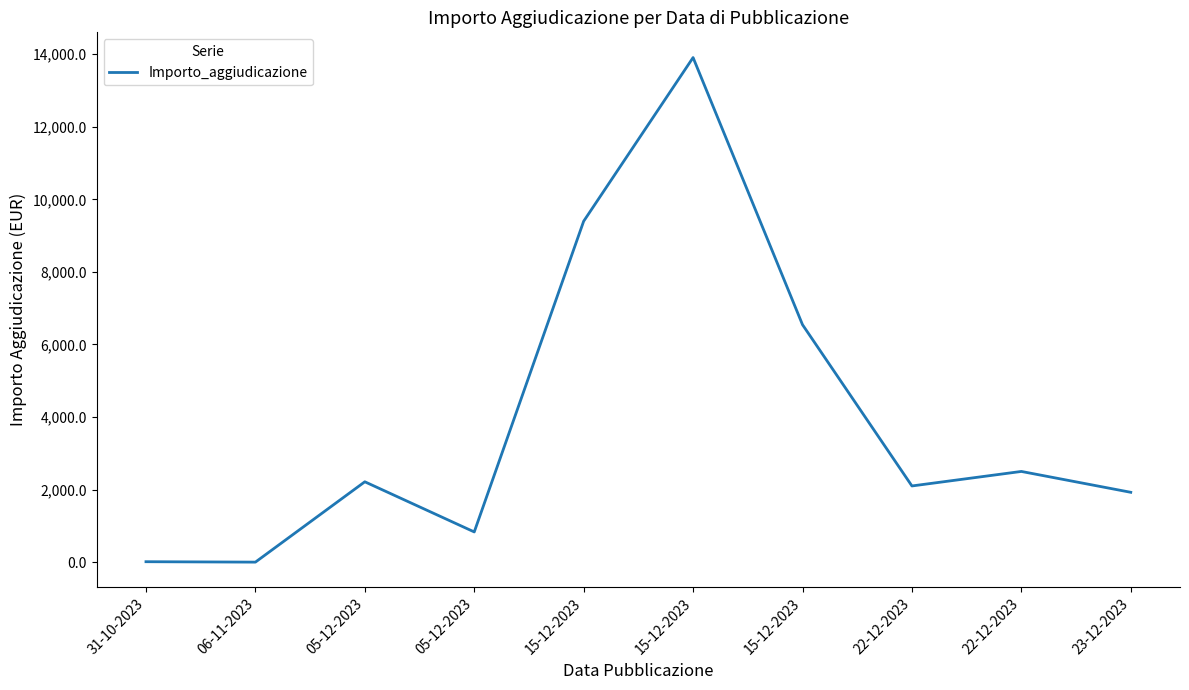

What is the label of the 8th point from the left?

22-12-2023